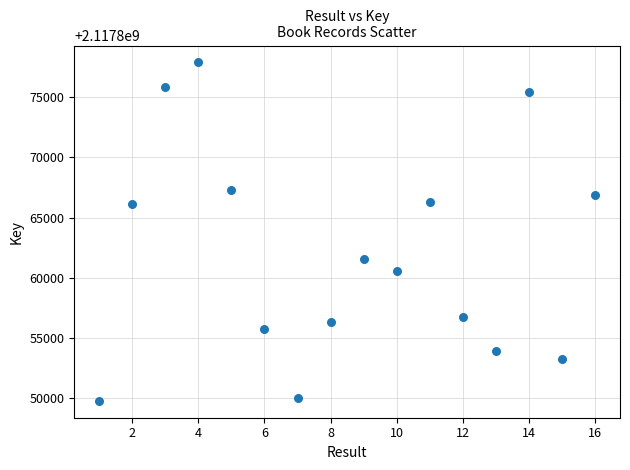

What is the range of X values (max minus min)?

15